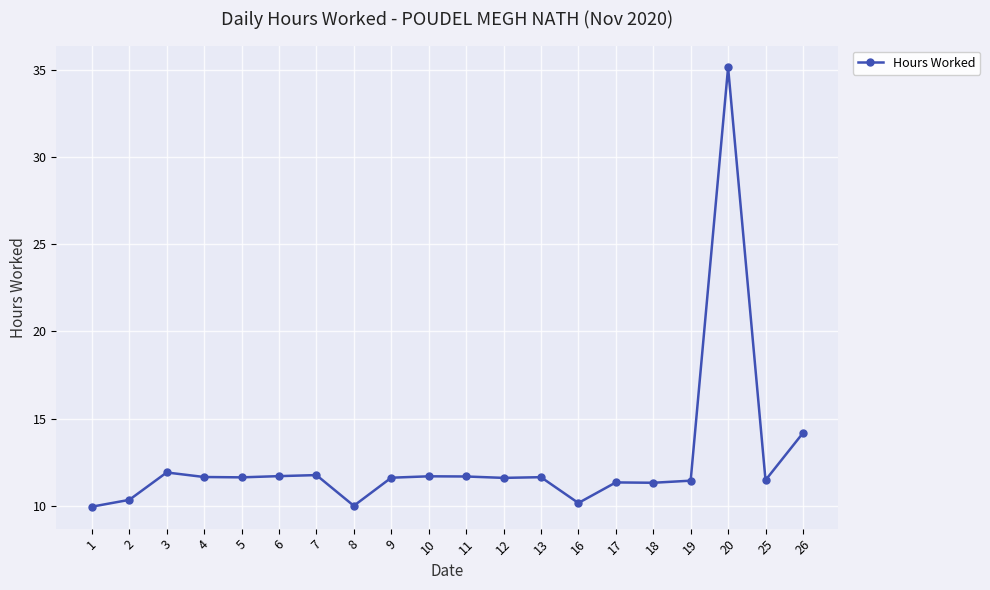

How many series are shown in this chart?

1